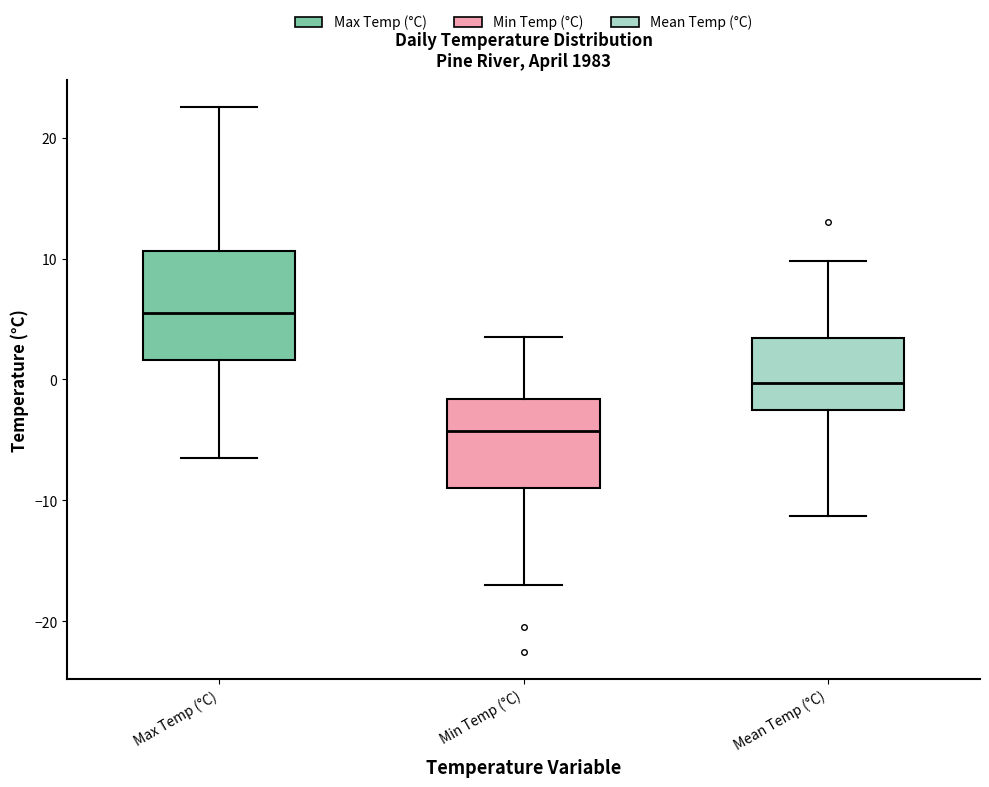

Where does the median line of the box for Max Temp (°C) sit on the y-axis? The values are not printed on the chart, so give them approximately, as read against the axis.

6